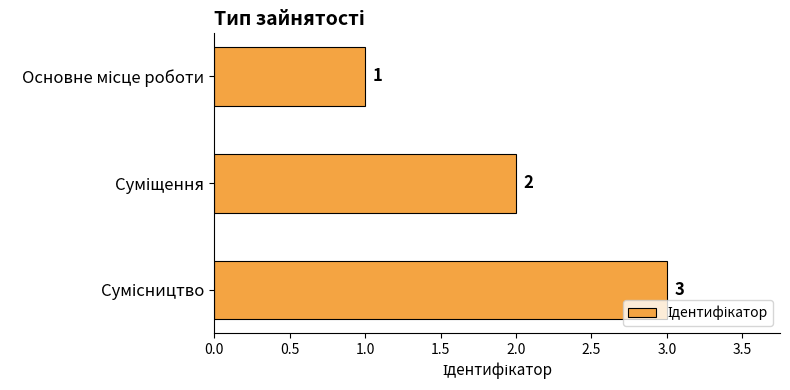

Count the values in the range 1 to 3.

3